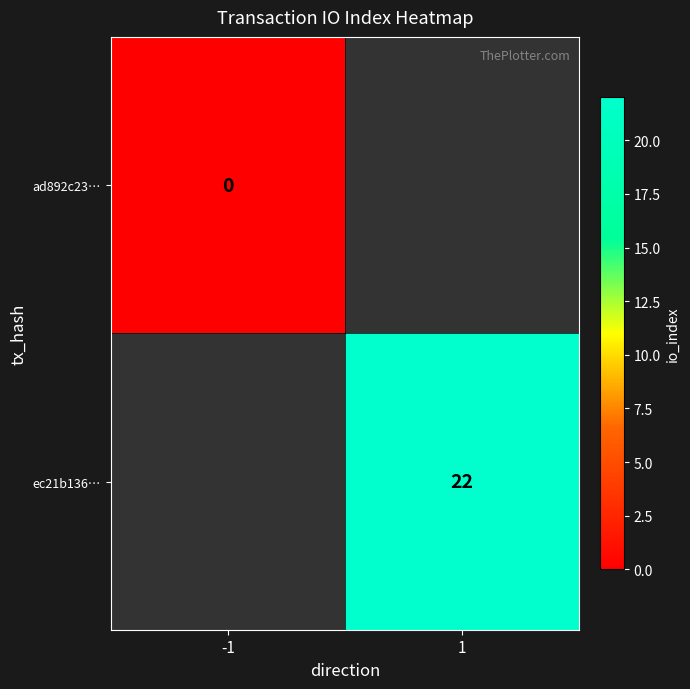

Is the value of ad892c23… at -1 greater than the value of ec21b136… at 1?

No